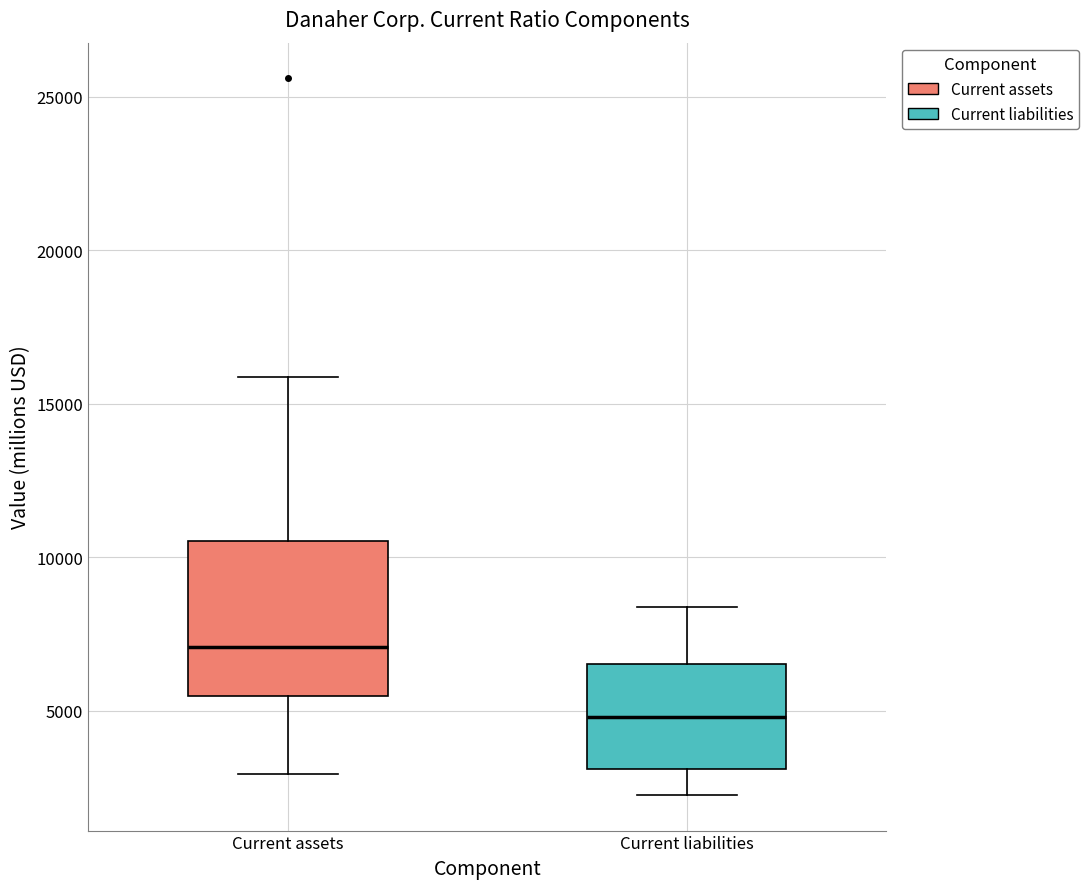

Where does the median line of the box for Current assets sit on the y-axis? The values are not printed on the chart, so give them approximately, as read against the axis.

7000